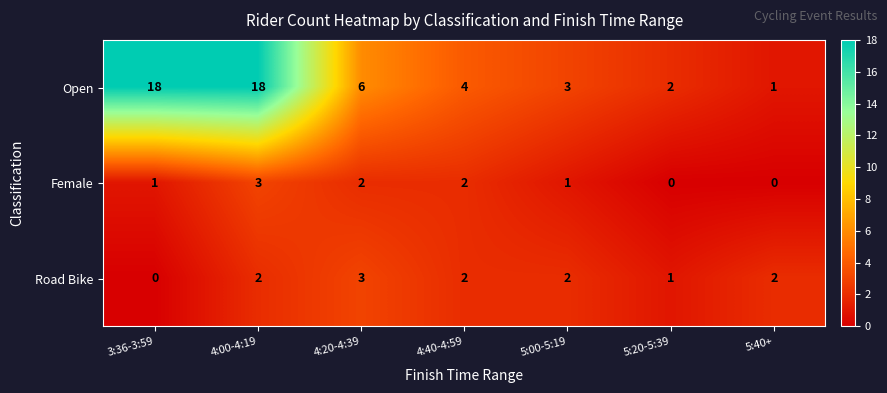

Is it true that Open equals 1 at 5:40+?

True